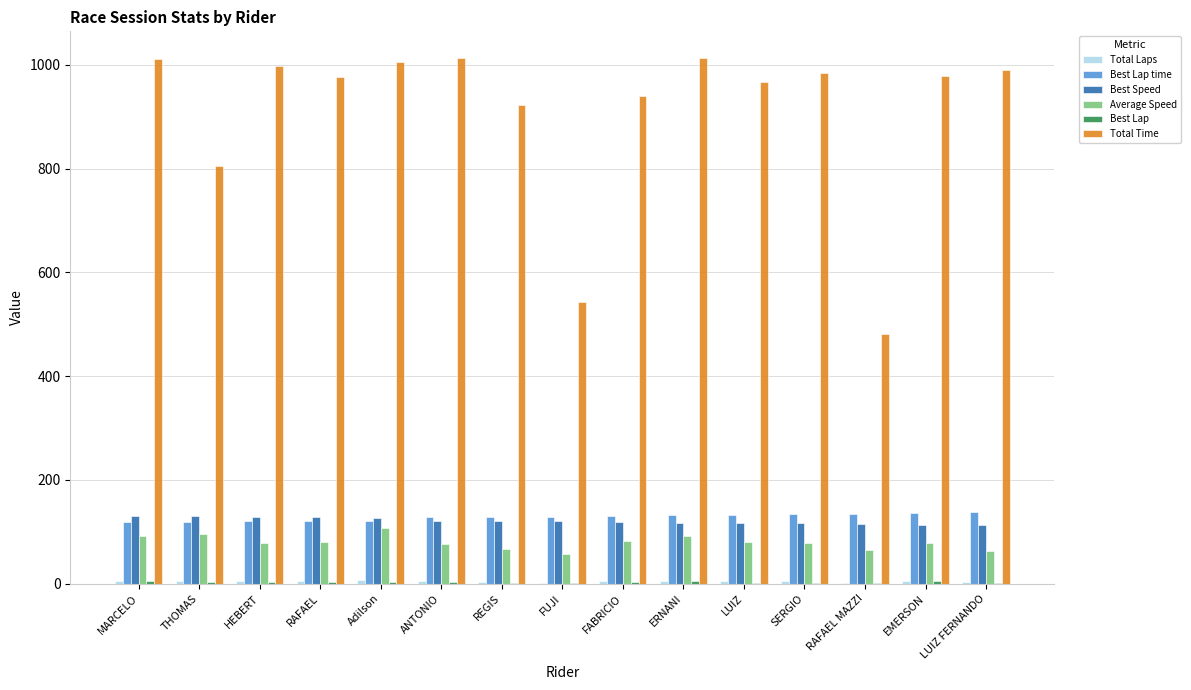

The Total Time series shows 1011.4 at MARCELO. True or false?

True